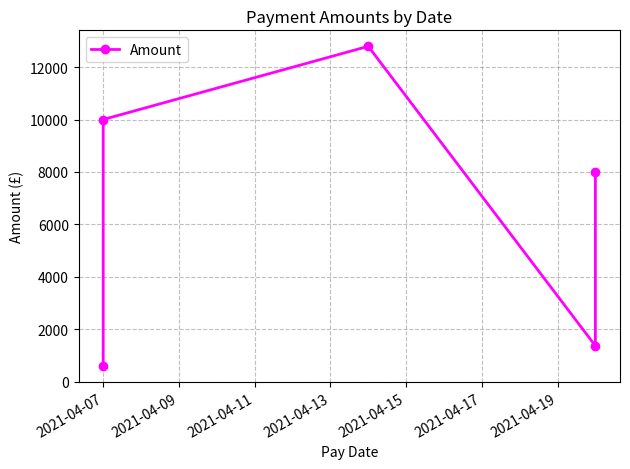

True or false: the data has more than 1 interior local peaks.

False